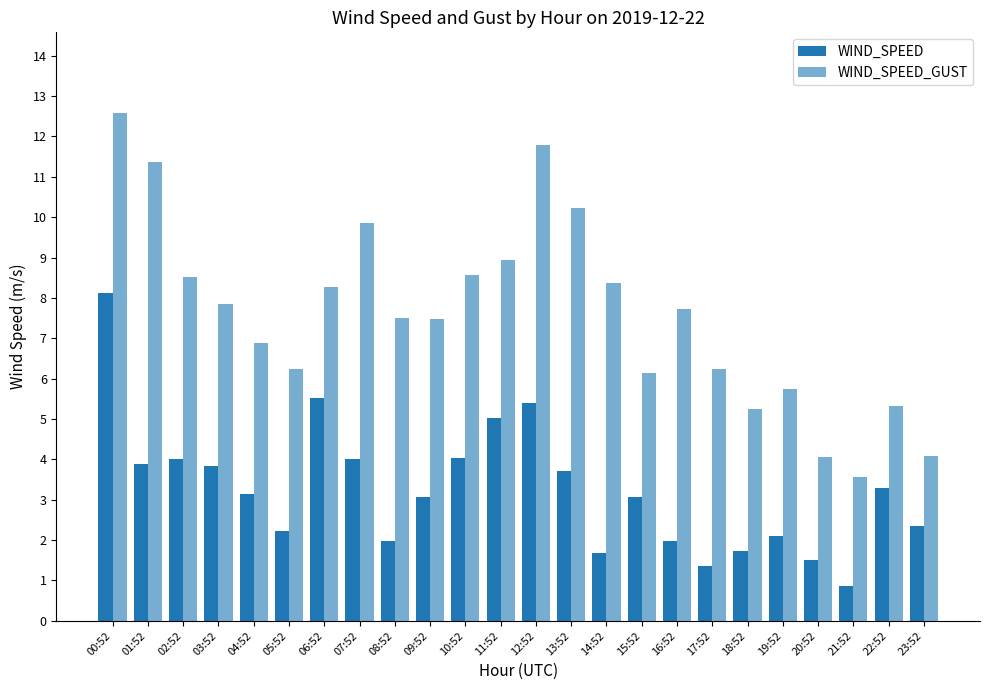

Count the number of data series in this chart.

2